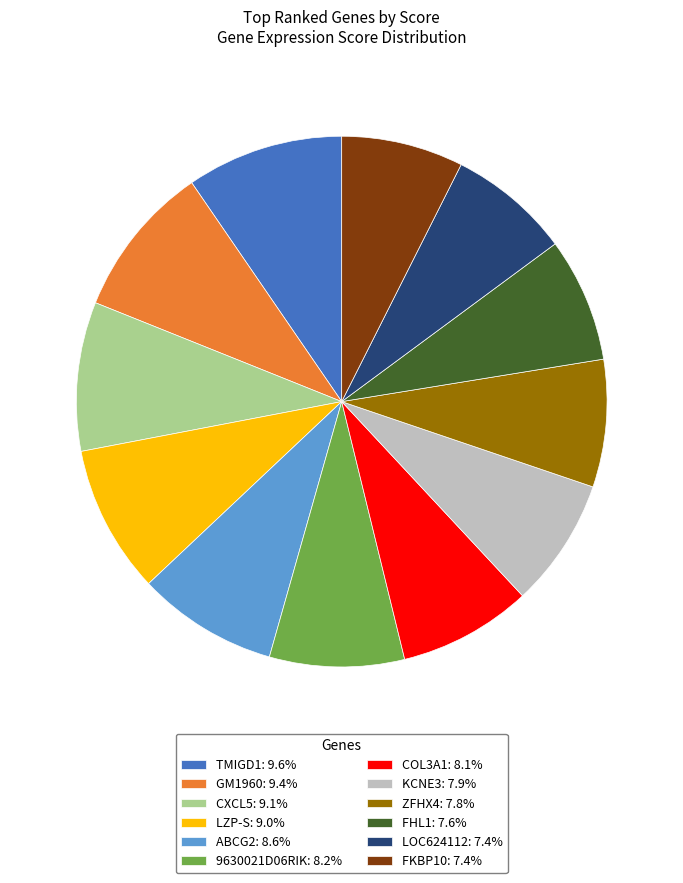

Approximately how many times larger is the value at LOC624112: 7.4% compared to ZFHX4: 7.8%?

1.0